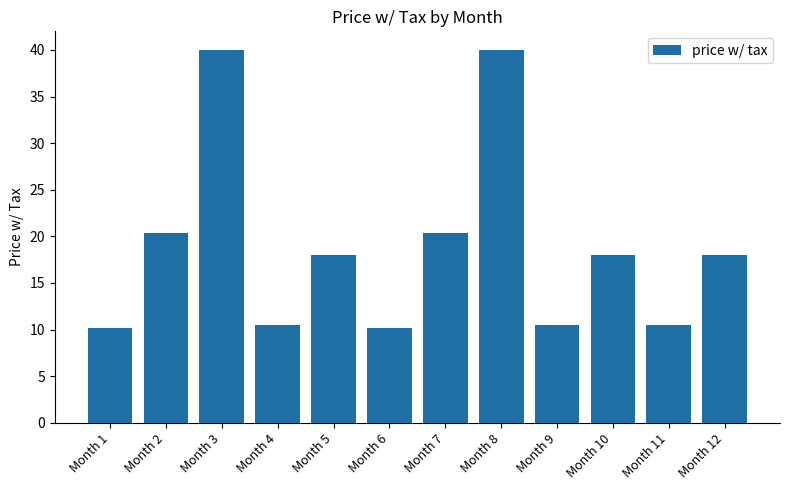

The chart shows a value of 16.1 at Month 11. True or false?

False